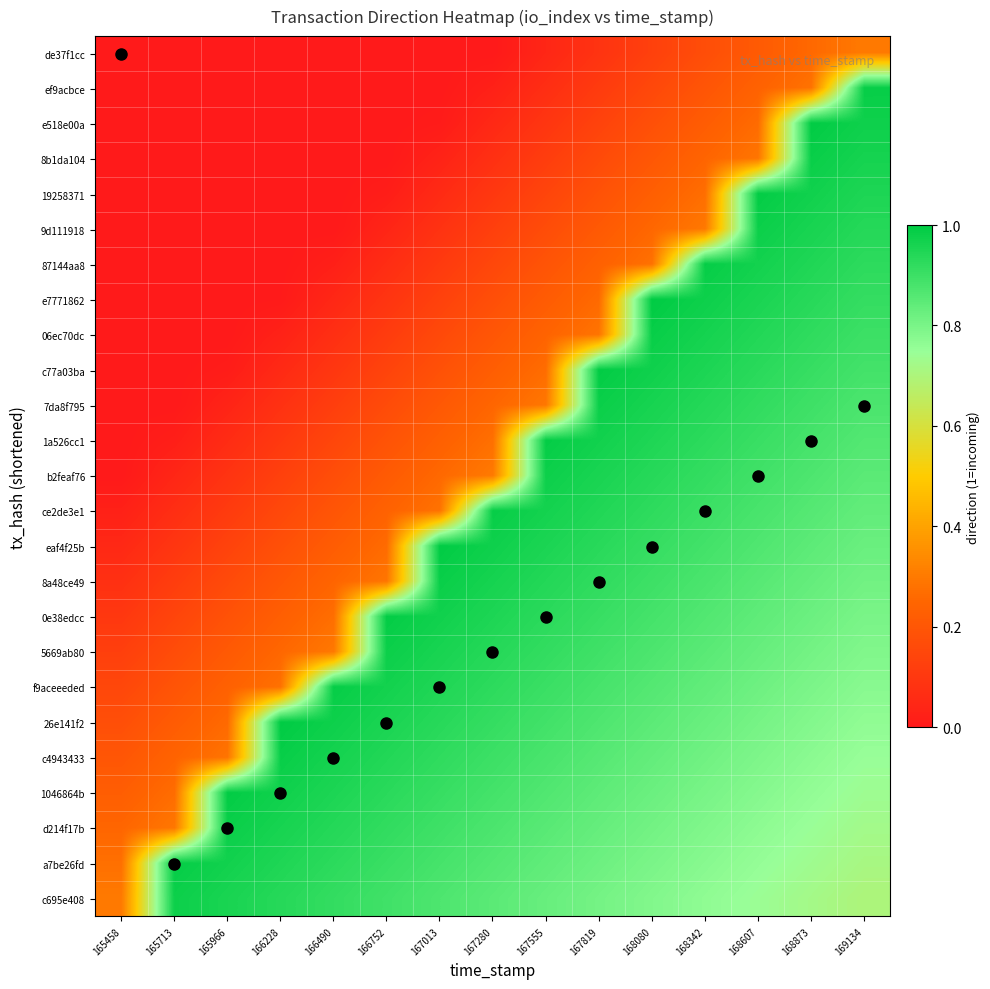

What is the difference between the highest and lowest values at 168607?

0.8